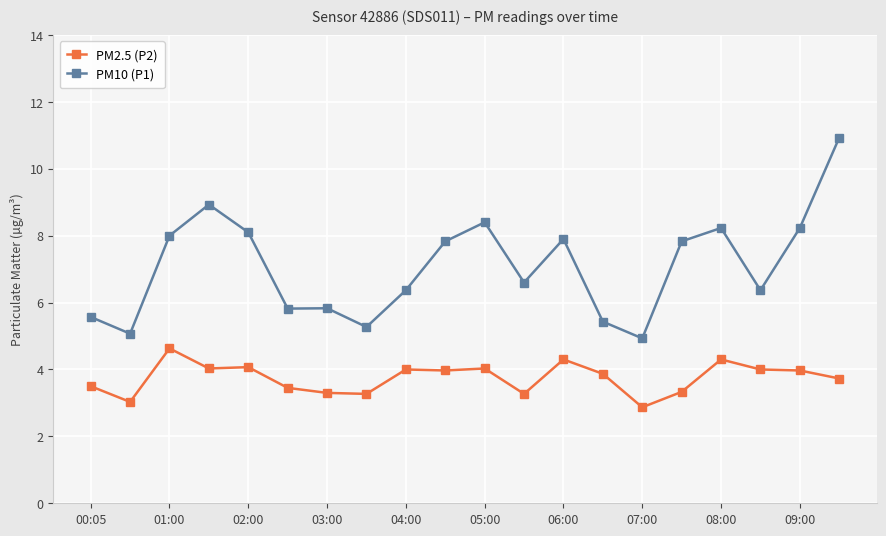

What is the difference between the maximum and minimum values in the PM2.5 (P2) series?

1.8